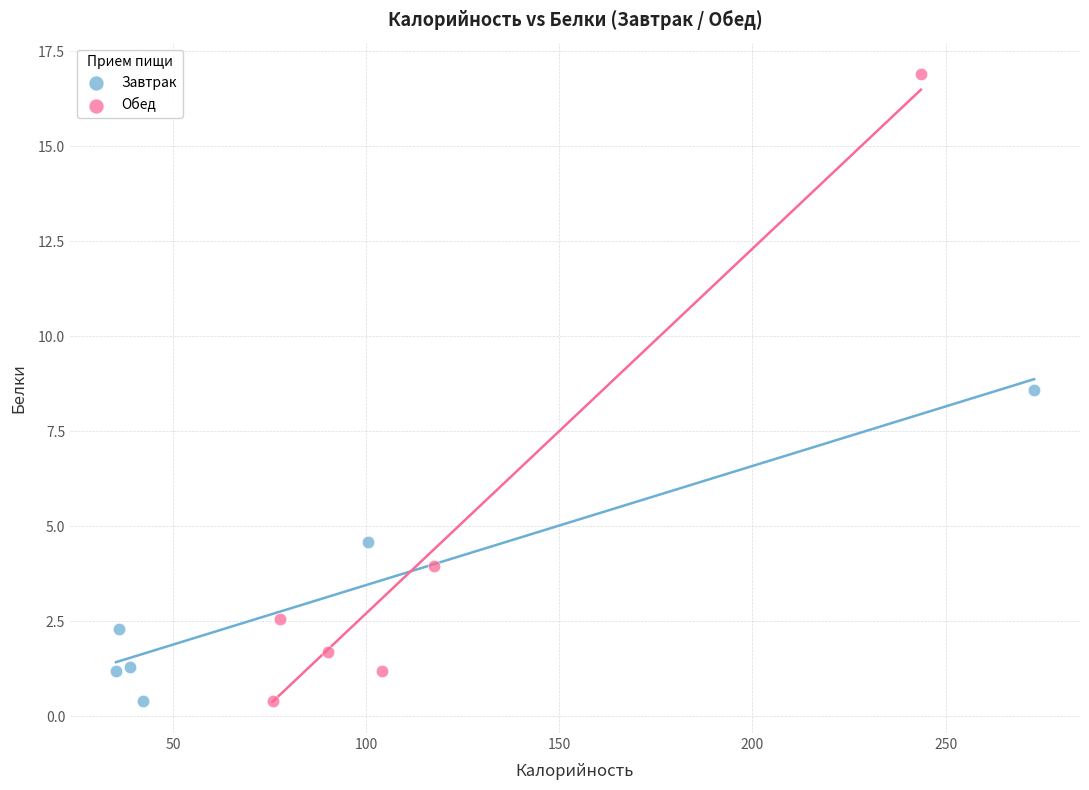

Which series contains the highest Y value?

Обед